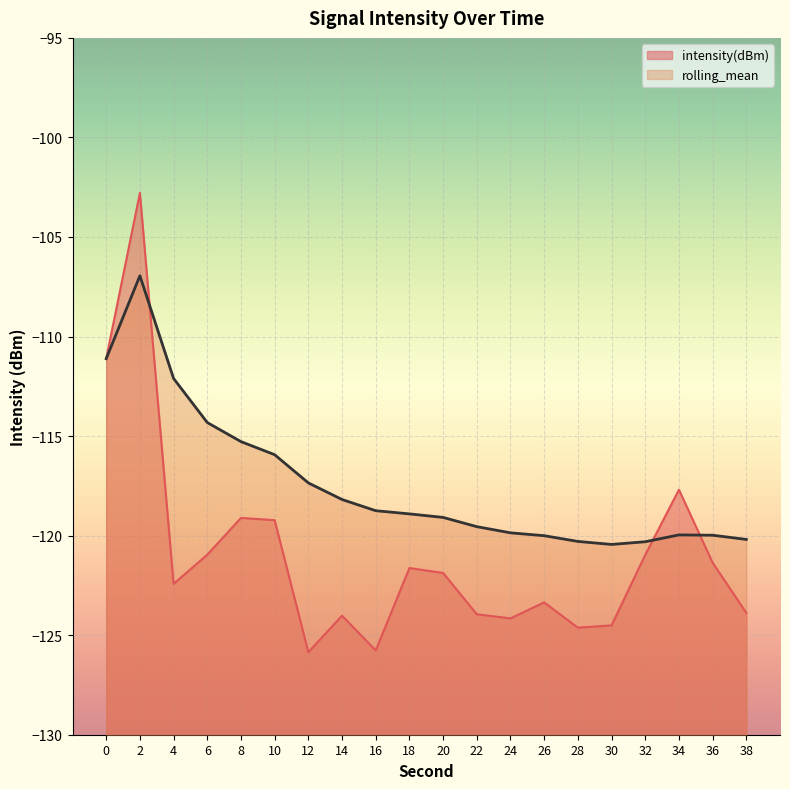

Which label corresponds to the largest value in the chart?

2